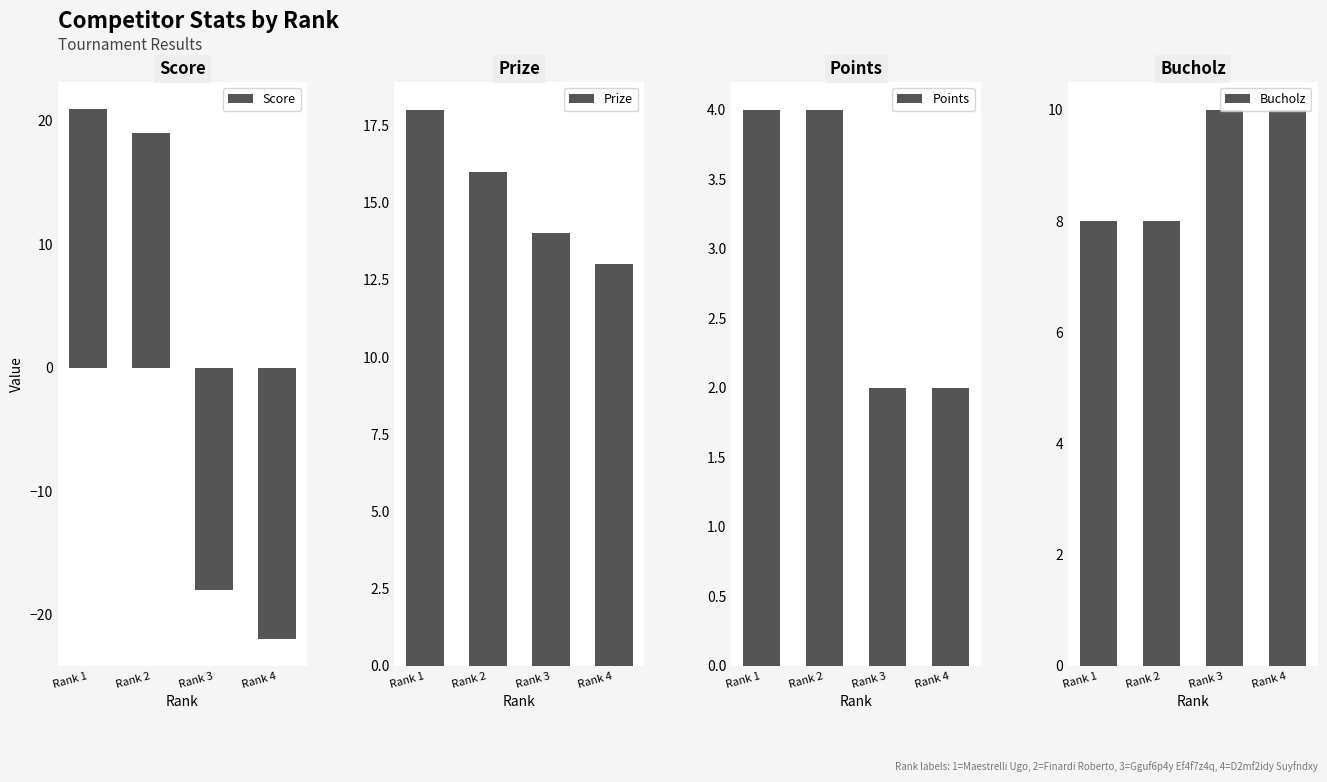

How many bars are there in each group?

4